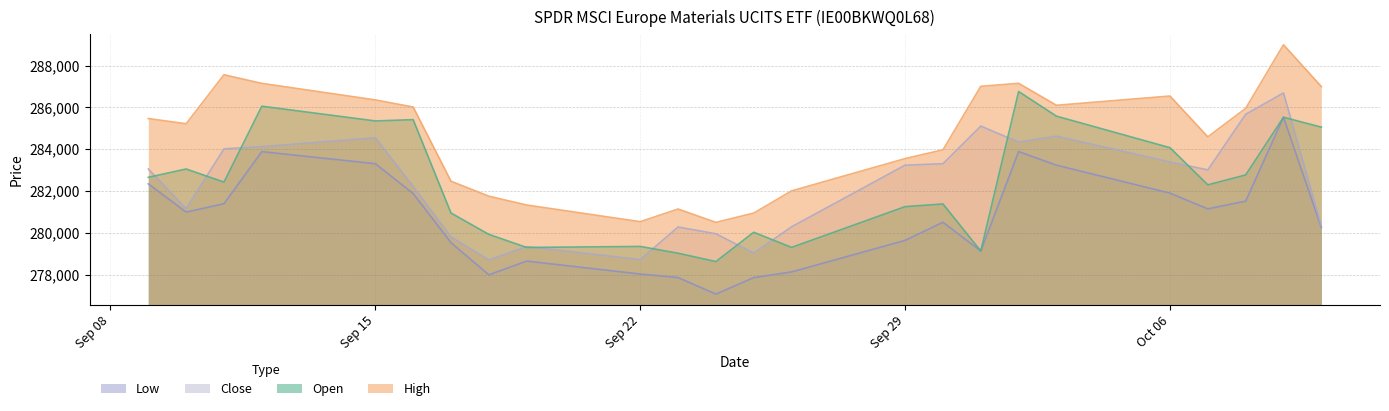

How many values in the High series are below 285465?

12